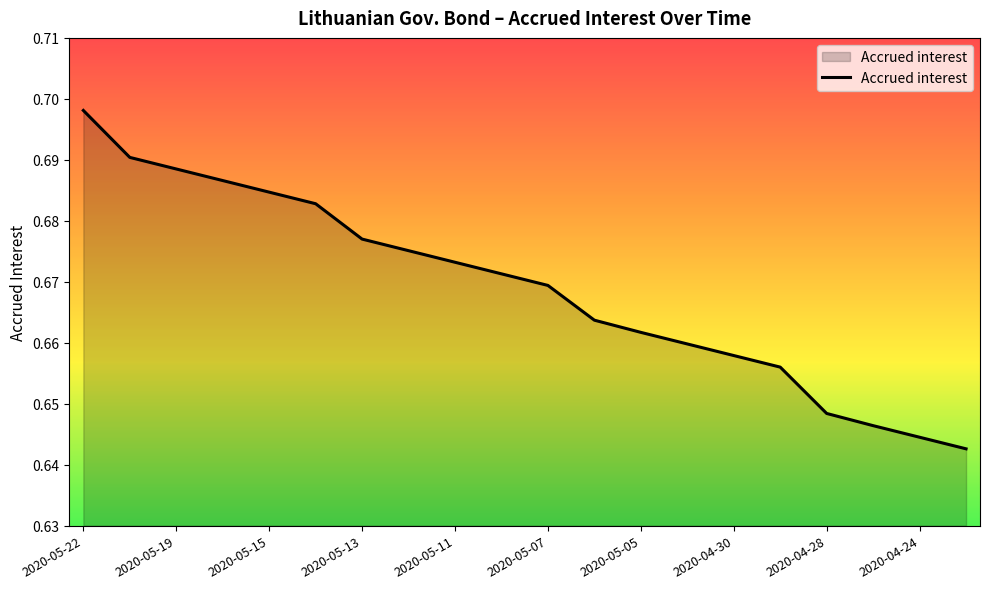

Does the chart have visible grid lines?

No